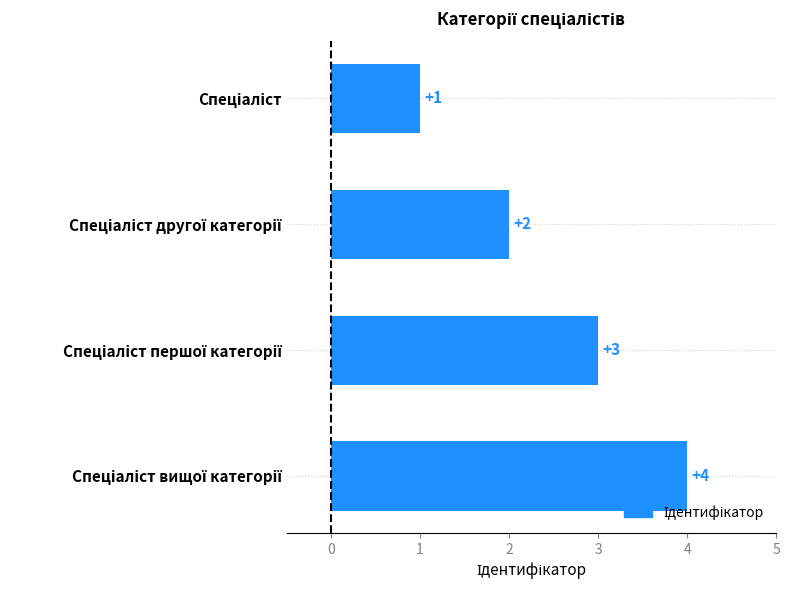

How many categories are shown in the chart?

4